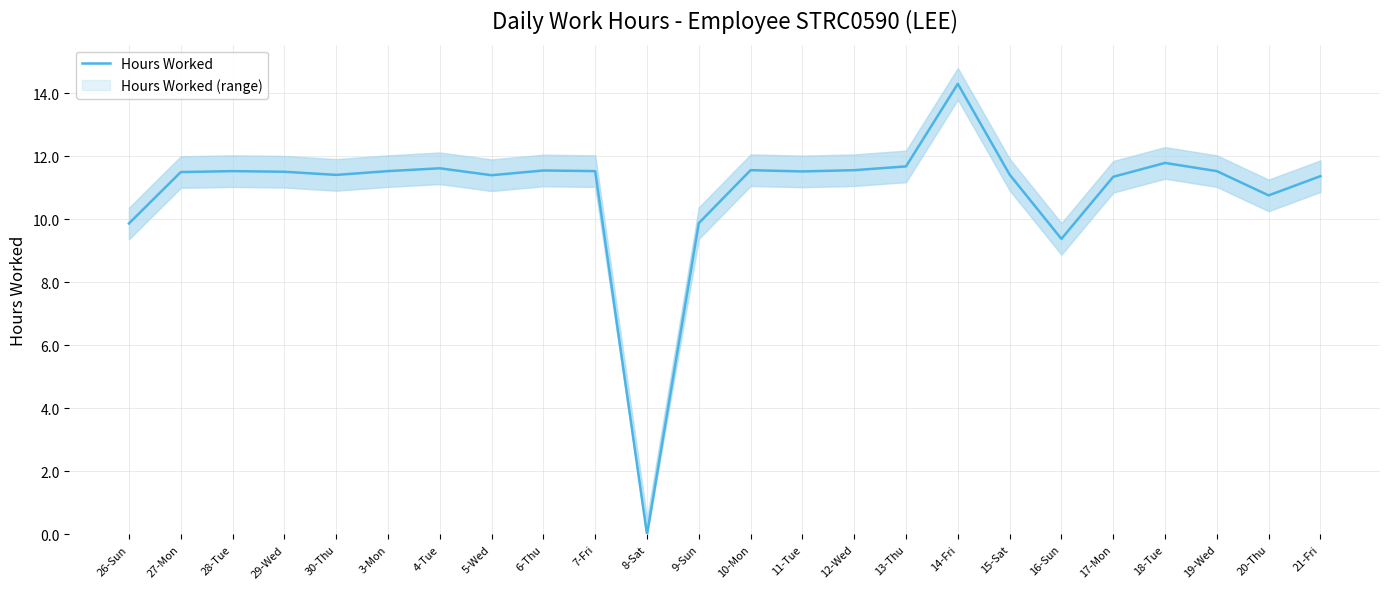

How many points are higher than both their immediate neighbors (excluding endpoints)?

6